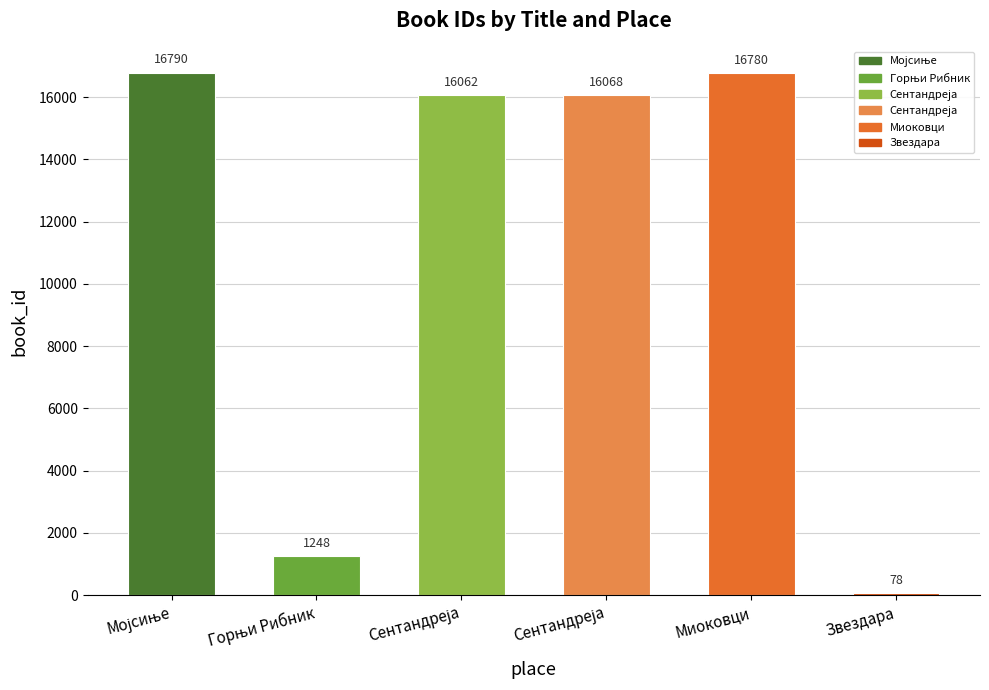

What is the value of the 5th bar from the left?

16780